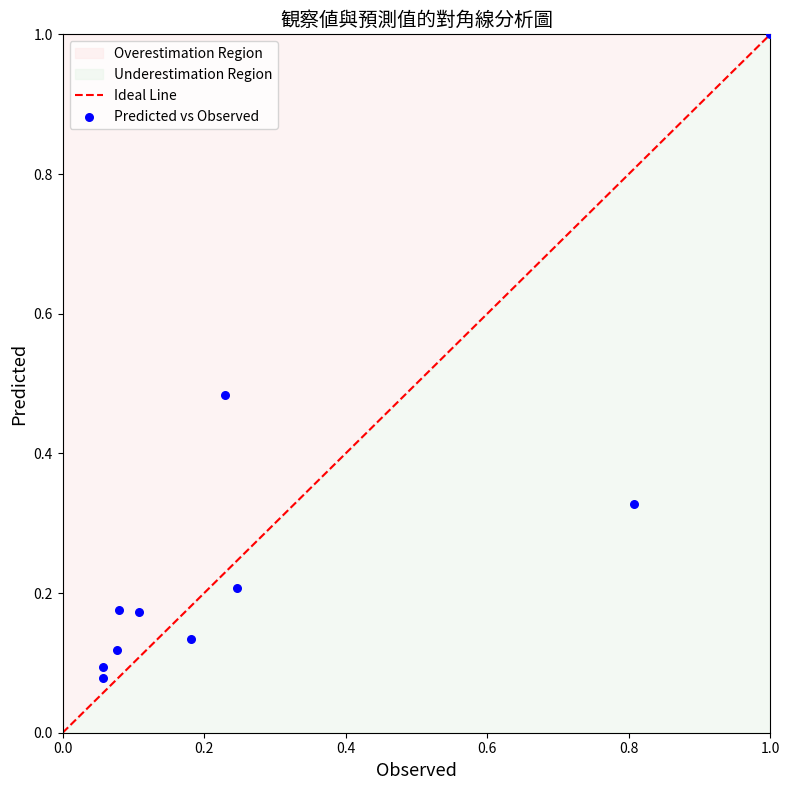

What is the range of Y values (max minus min)?

0.9